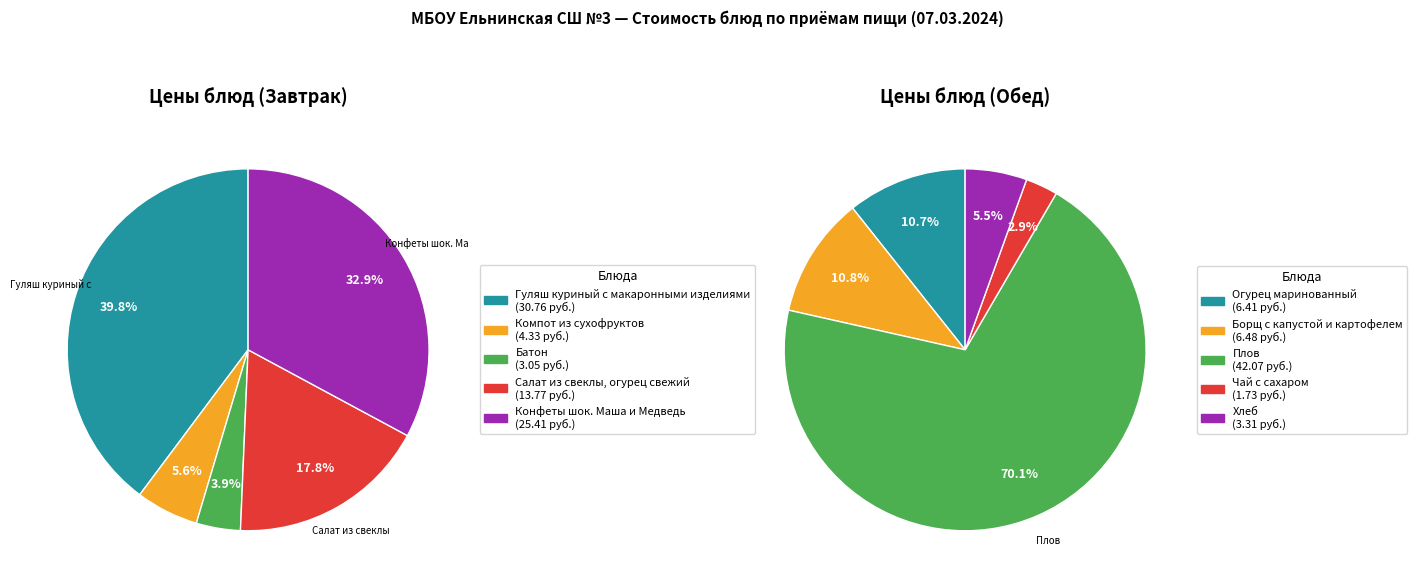

The 2 slice represents 79% of the pie. True or false?

False